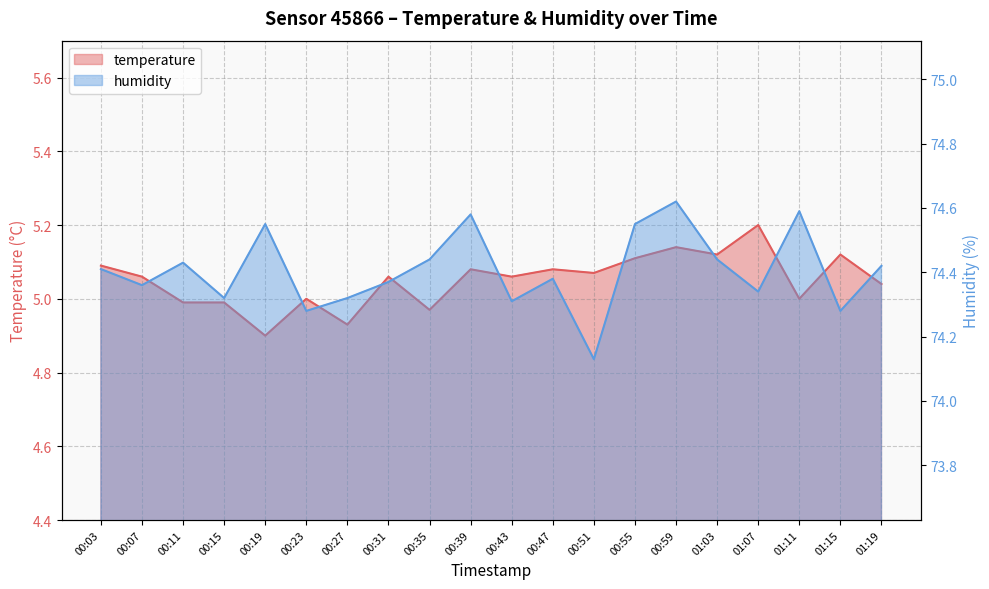

At how many categories does at least one series exceed 15?

20